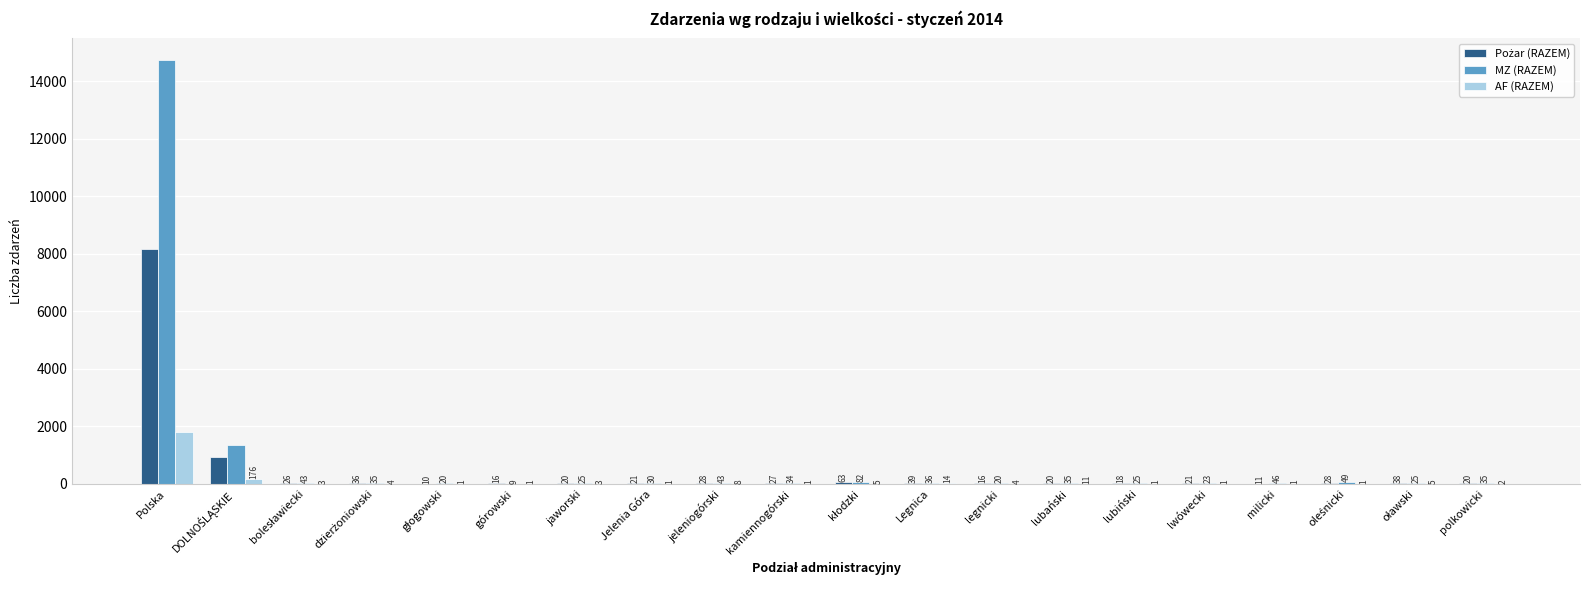

Which series changed the most between Jelenia Góra and polkowicki?

MZ (RAZEM)